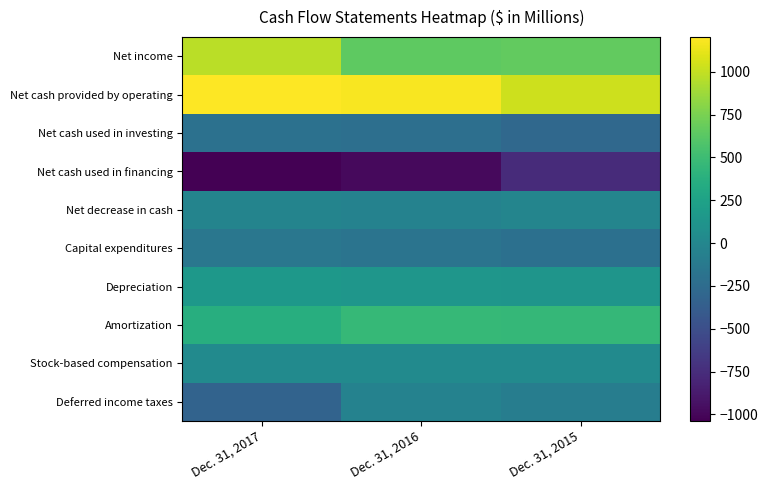

List the series in order of their peak value, lowest first.

Net cash used in financing, Net cash used in investing, Capital expenditures, Deferred income taxes, Net decrease in cash, Stock-based compensation, Depreciation, Amortization, Net income, Net cash provided by operating